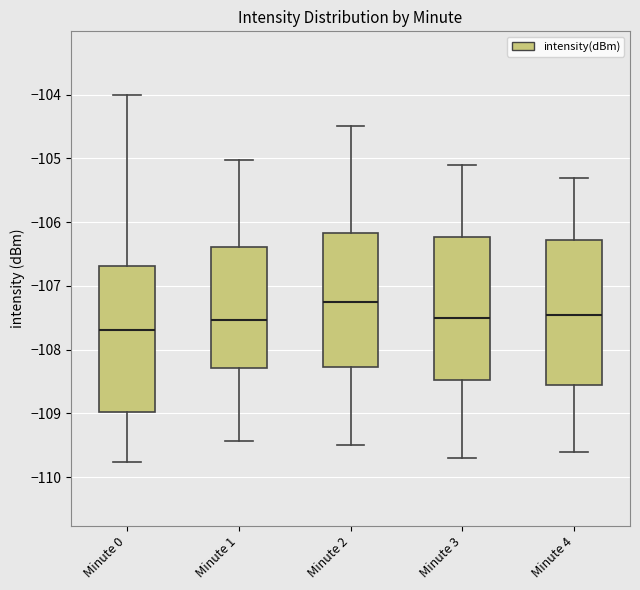

Where does the median line of the box for Minute 1 sit on the y-axis? The values are not printed on the chart, so give them approximately, as read against the axis.

-107.5